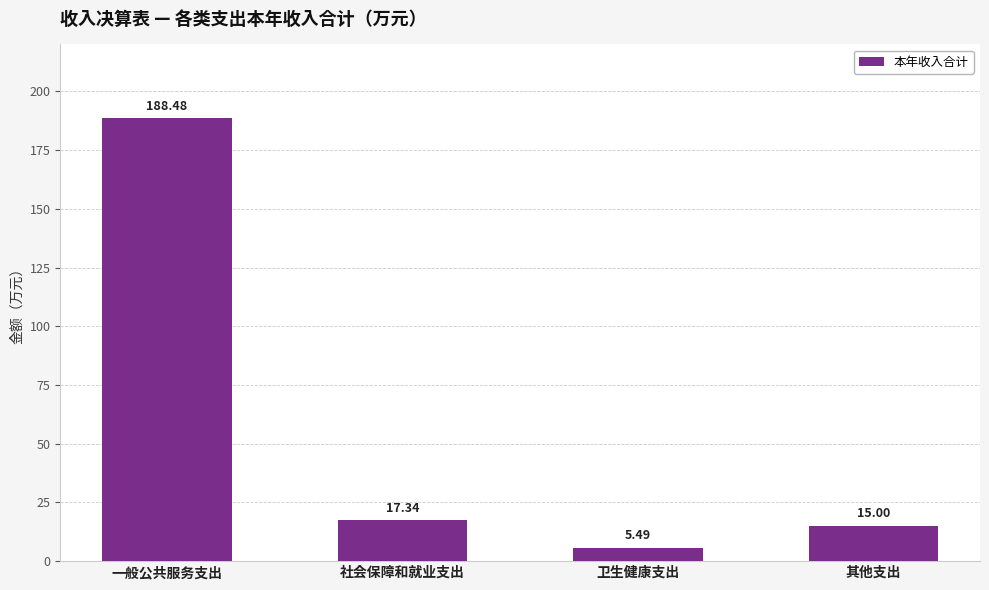

The chart shows a value of 15.0 at 其他支出. True or false?

True